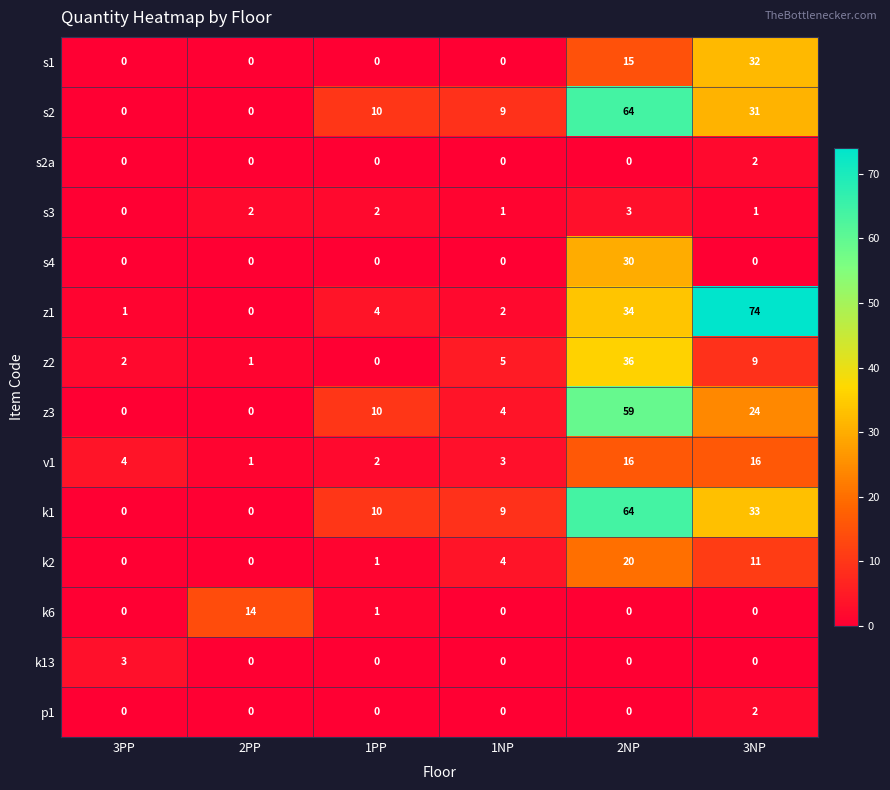

Which series changed the most between 2PP and 1PP?

k6